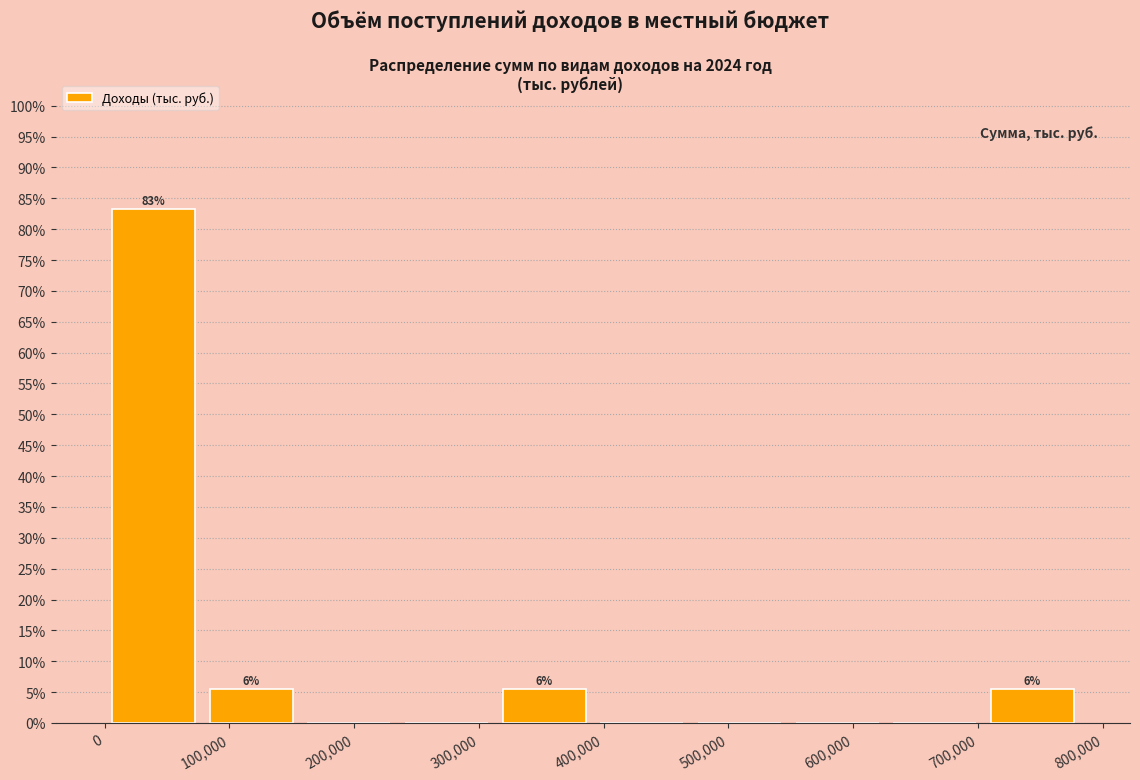

Which range on the x-axis has the tallest bar?

0 to 80000